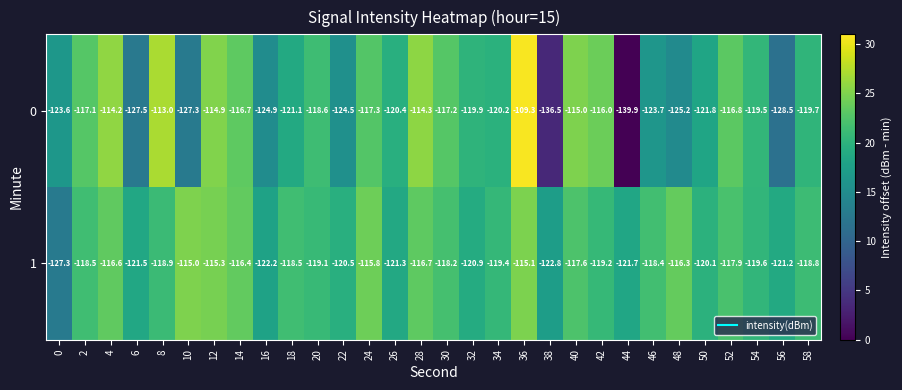

What is the sum of the 0 values at 0 and 36?

-232.9